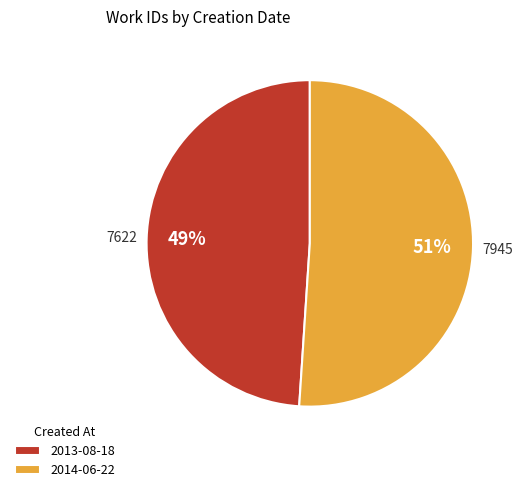

To the nearest percent, what percentage of the pie is 2013-08-18?

49%